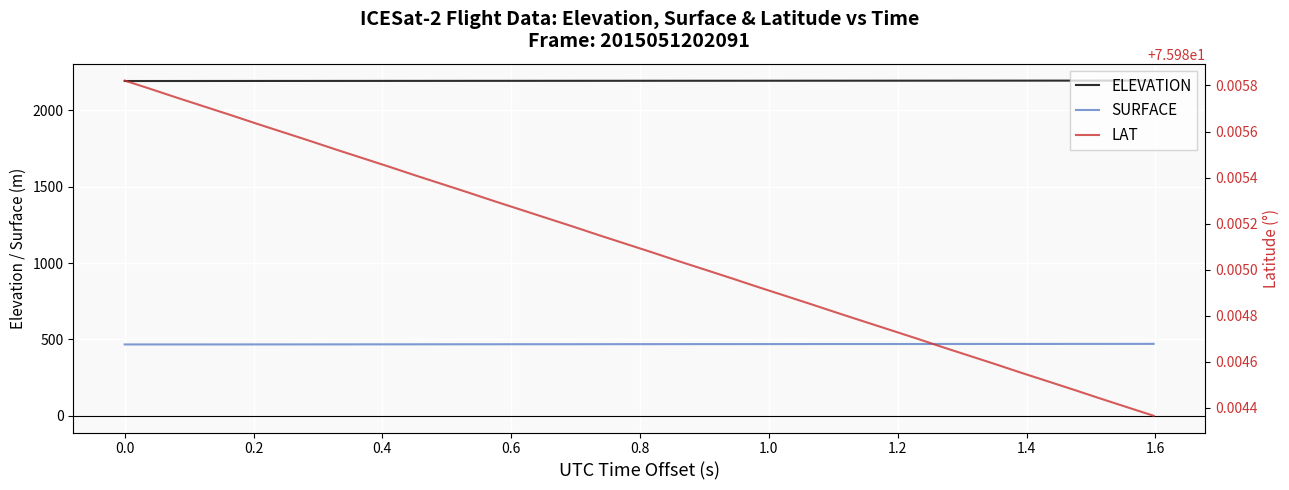

What are all the series names shown in the legend?

ELEVATION, SURFACE, LAT